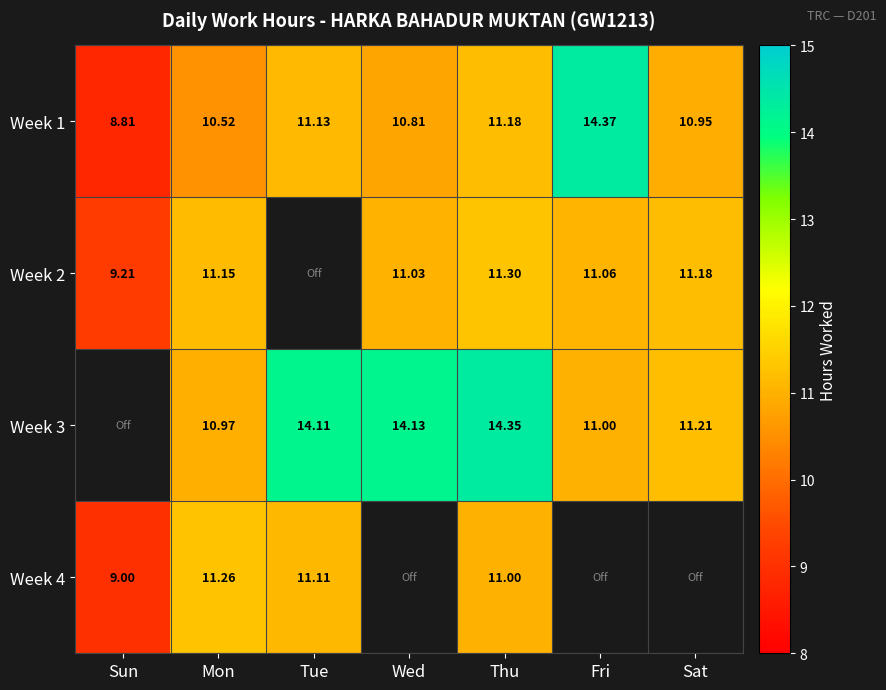

How many distinct data groups are displayed?

4